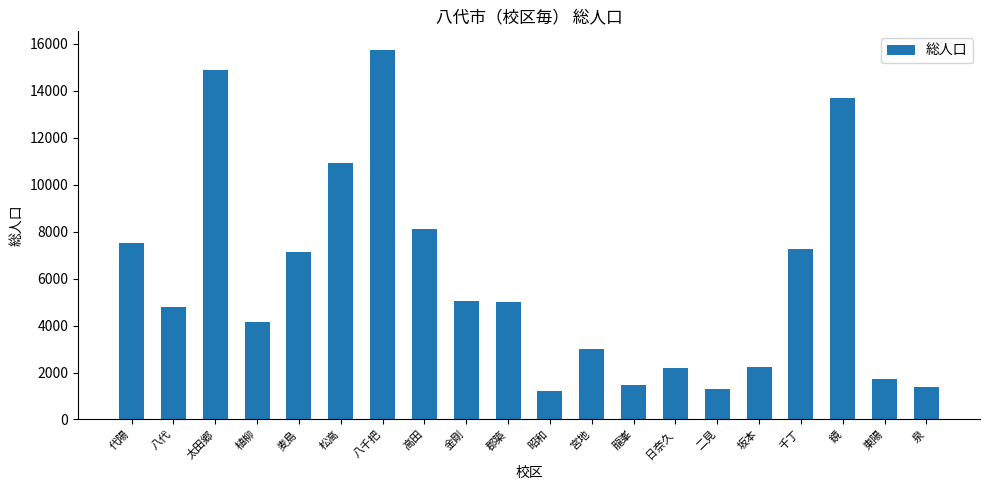

What is the value of the 5th bar from the left?

7140